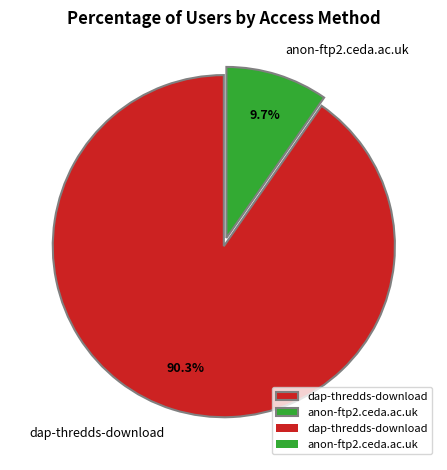

What is the ratio of the value at anon-ftp2.ceda.ac.uk to the value at dap-thredds-download?

0.1